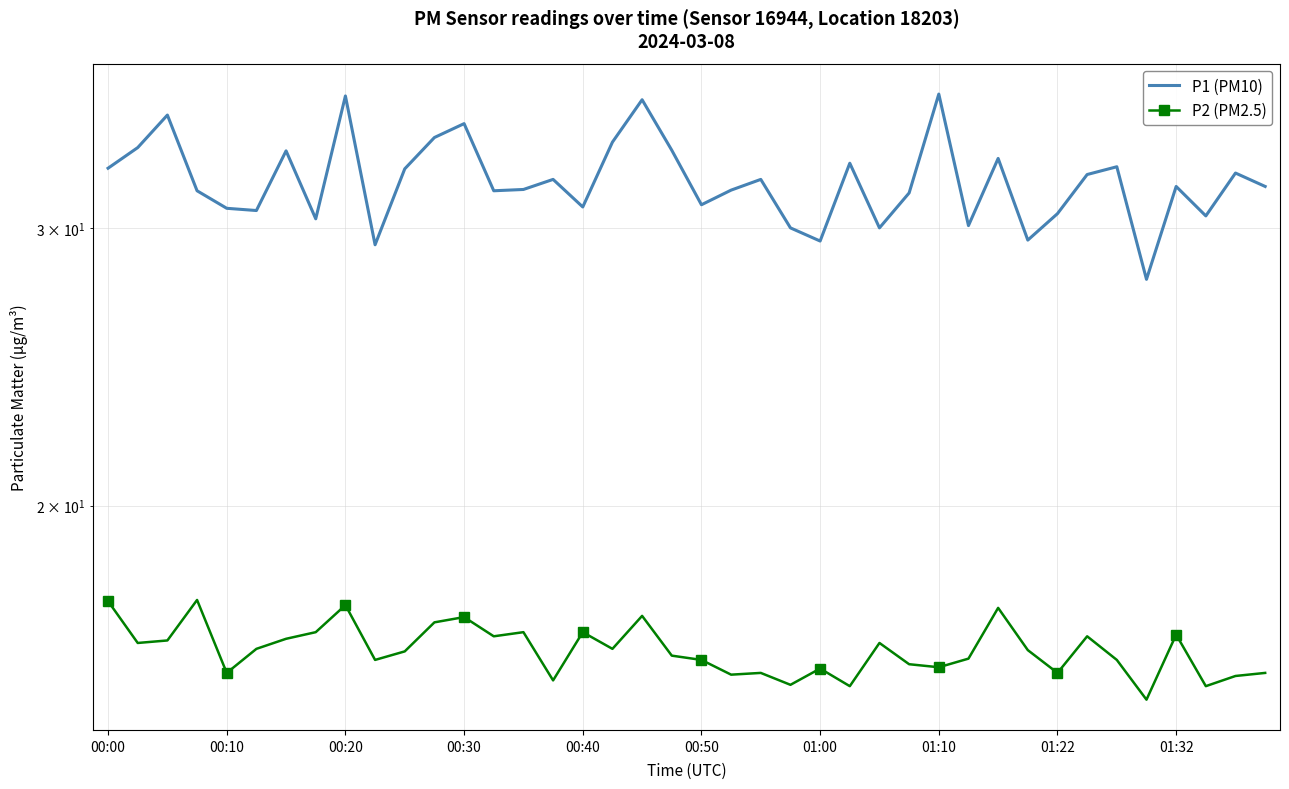

What is the difference between the second highest and second lowest values in the P2 (PM2.5) series?

2.0